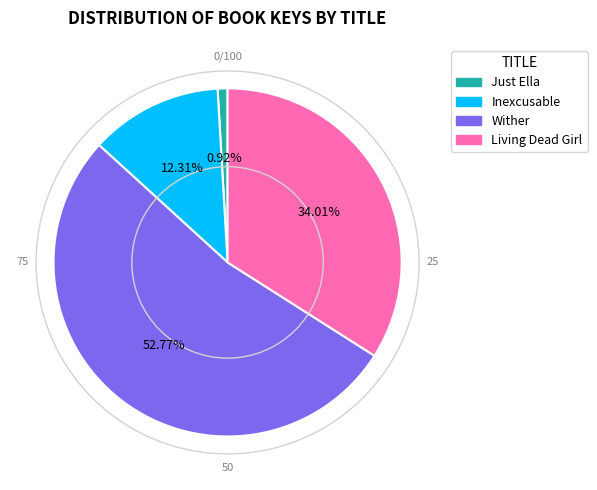

To the nearest percent, what percentage of the pie is Just Ella?

1%